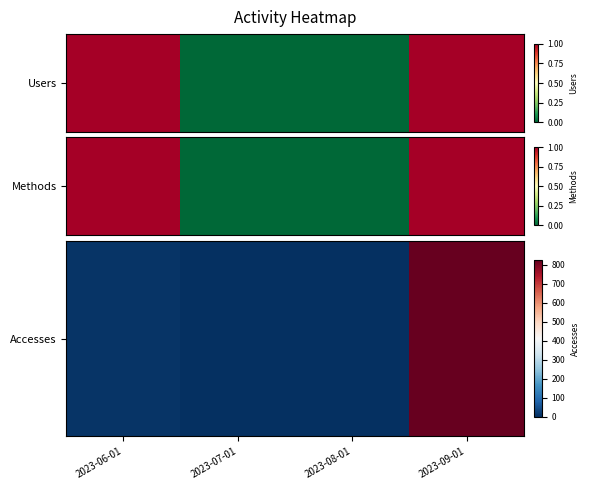

List the labels in order of value, largest first.

2023-09-01, 2023-06-01, 2023-07-01, 2023-08-01